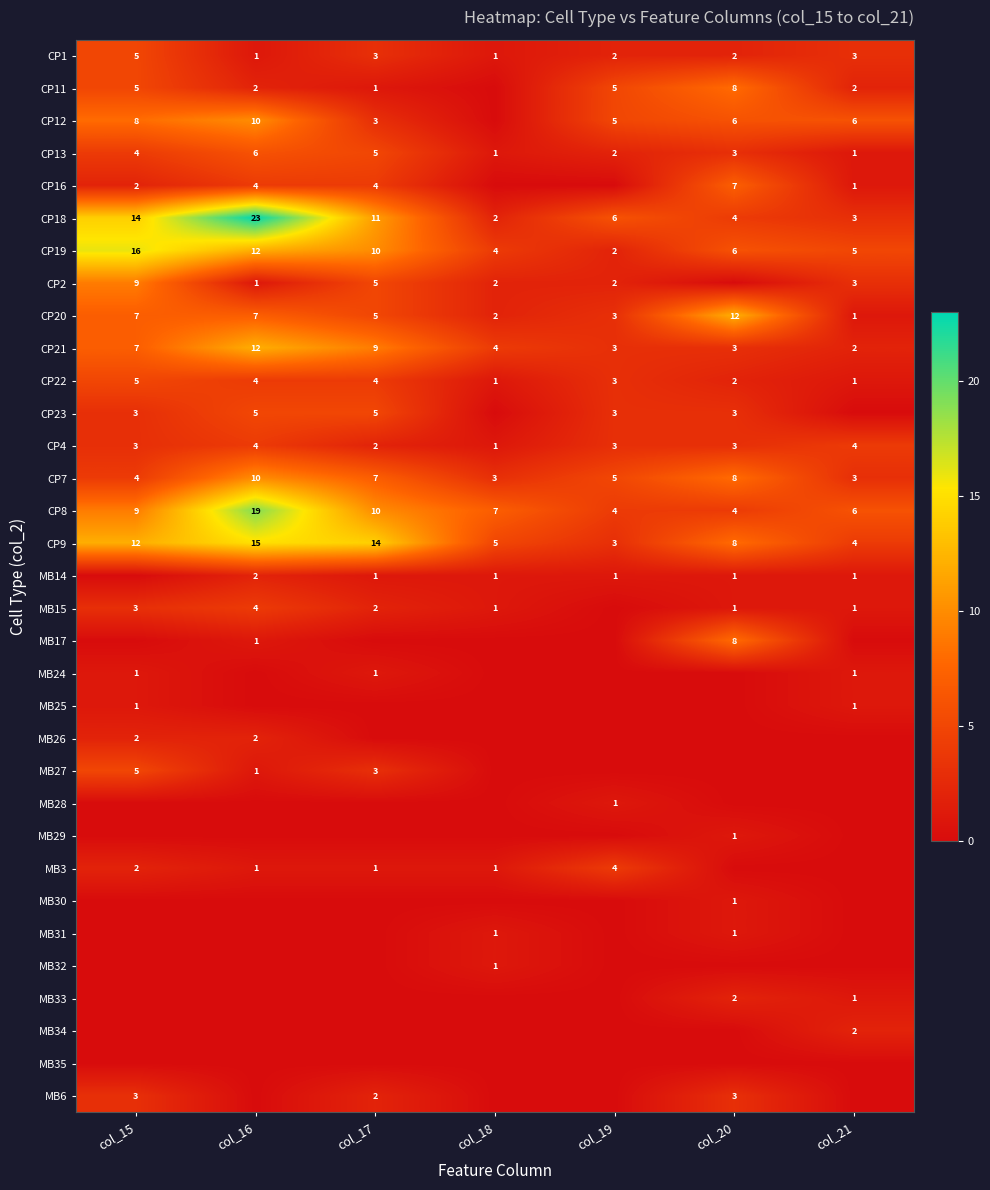

At which category is the sum across all series the highest?

col_16